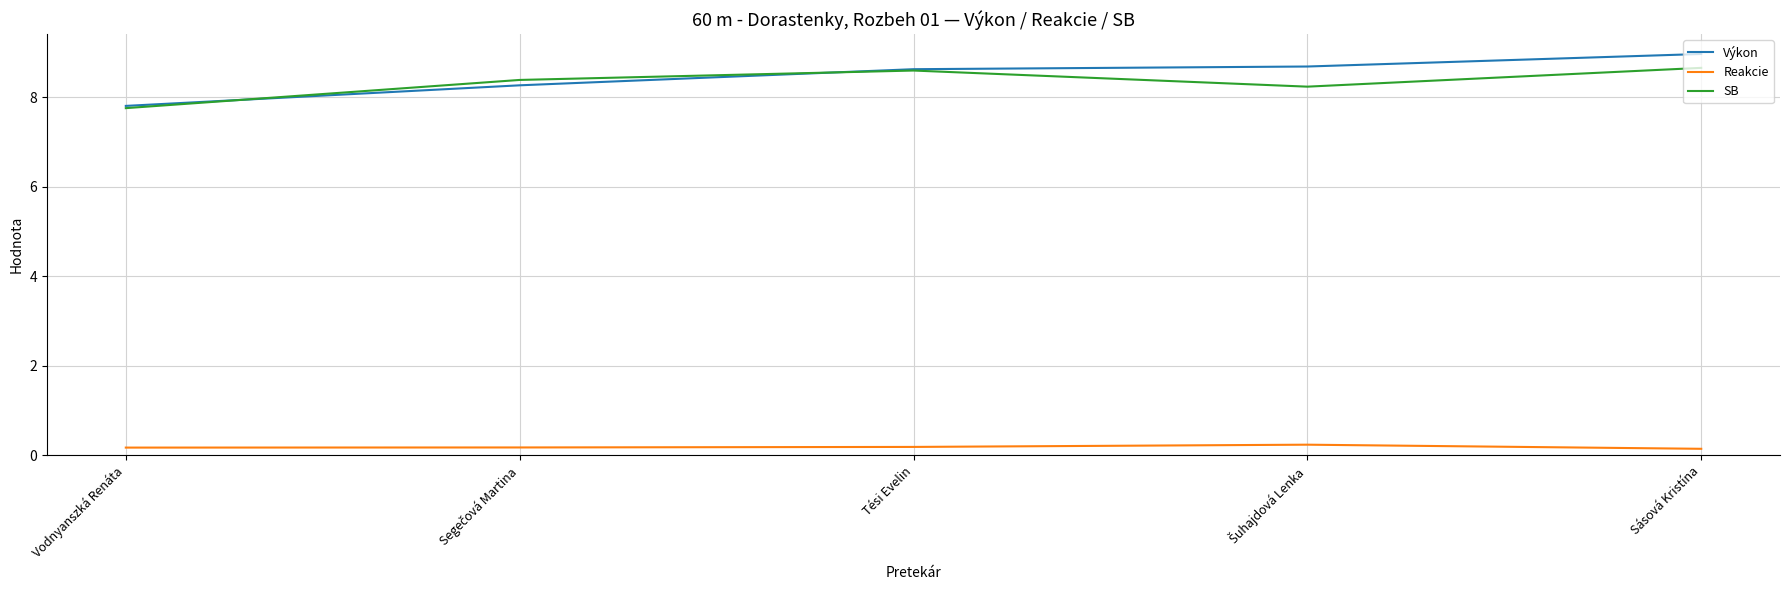

What is the maximum value for SB?

8.7